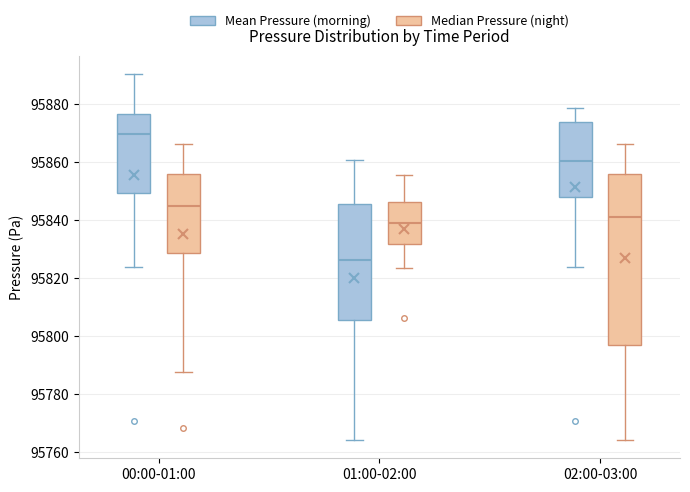

Where does the median line of the box for 00:00-01:00 (Median Pressure (night)) sit on the y-axis? The values are not printed on the chart, so give them approximately, as read against the axis.

95846